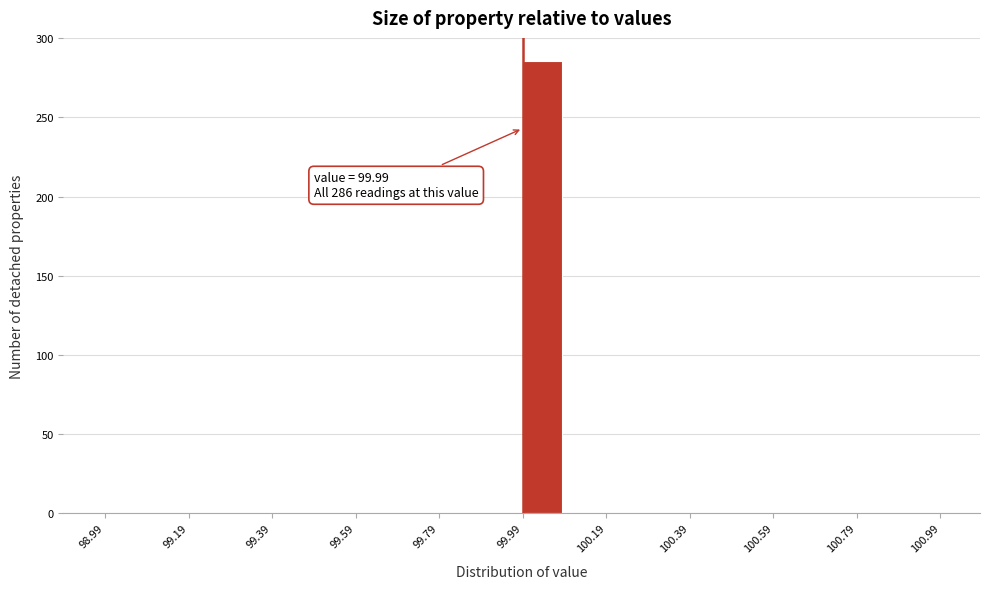

Which range on the x-axis has the tallest bar?

99.99 to 100.09